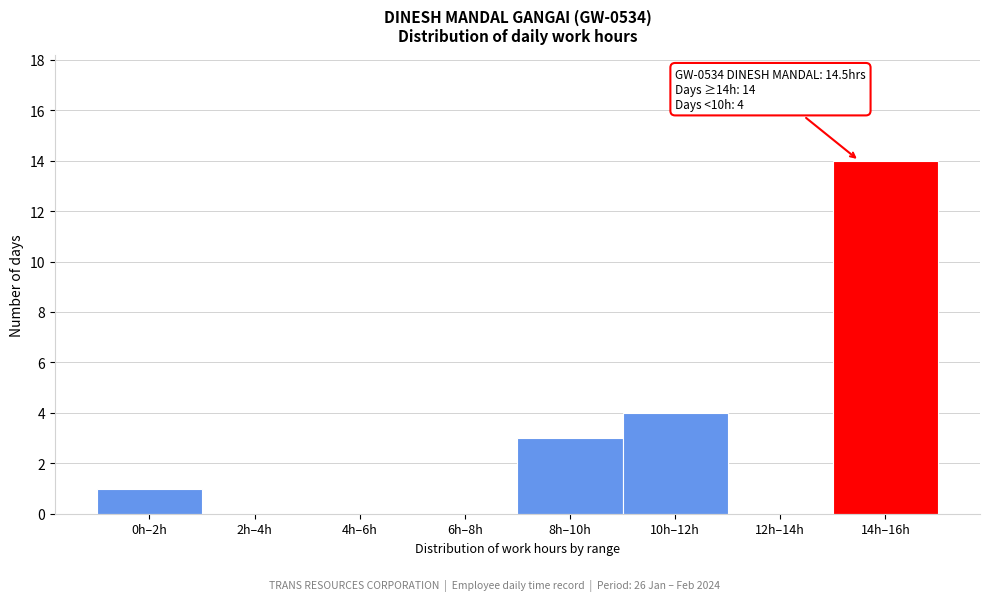

Reading left to right, extract all data points from this chart.

0h–2h=1	2h–4h=0	4h–6h=0	6h–8h=0	8h–10h=3	10h–12h=4	12h–14h=0	14h–16h=14